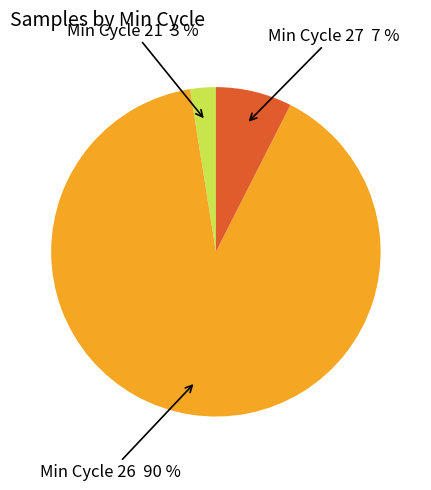

Does any single category account for the majority?

Yes